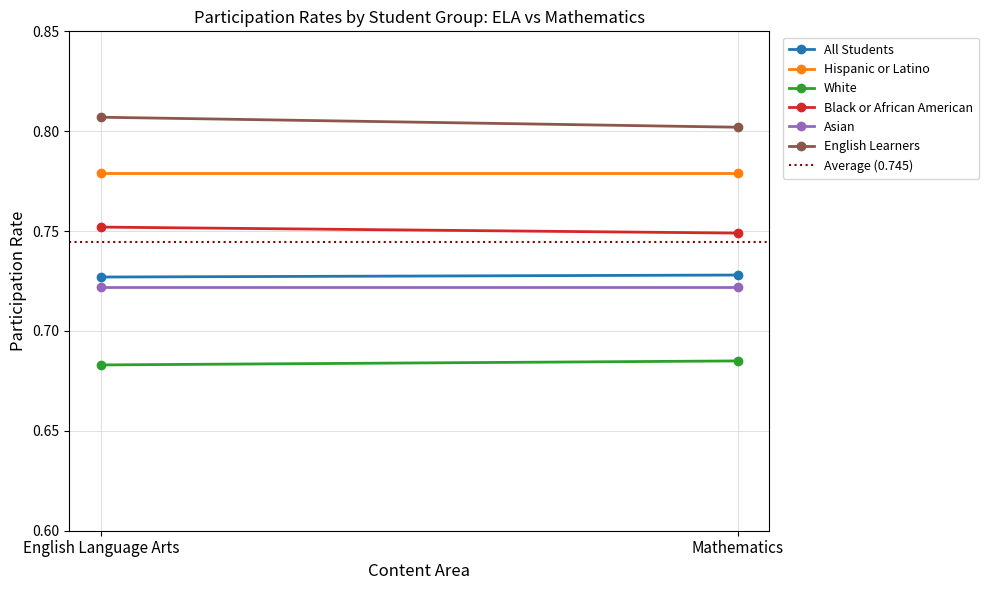

What is the total value across all series at English Language Arts?

4.5